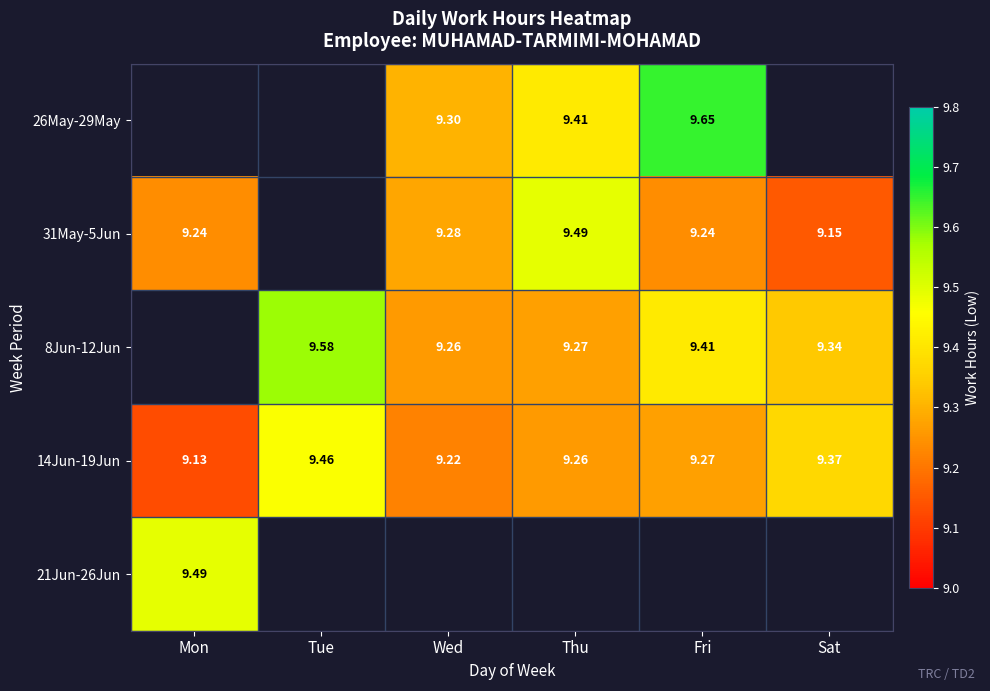

Rank the categories by 14Jun-19Jun value from highest to lowest.

Tue, Sat, Fri, Thu, Wed, Mon